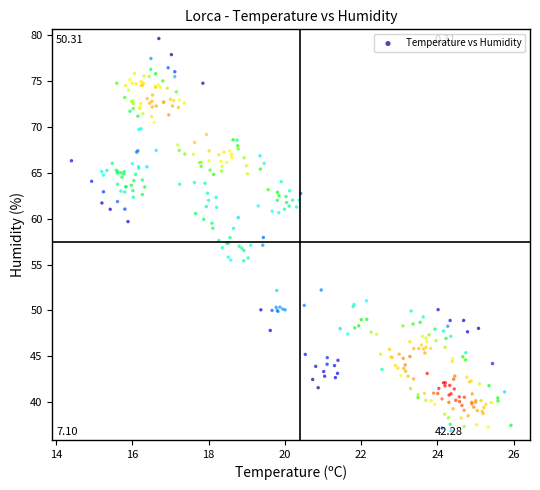

What is the range of X values (max minus min)?

11.5